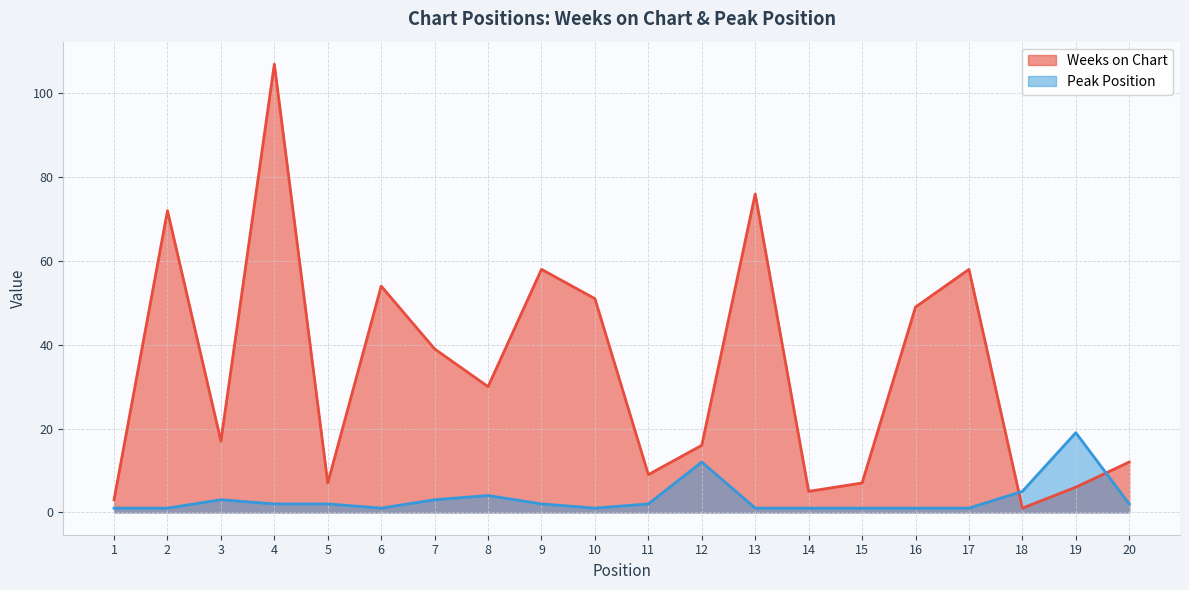

What is the maximum value shown in the chart?

107